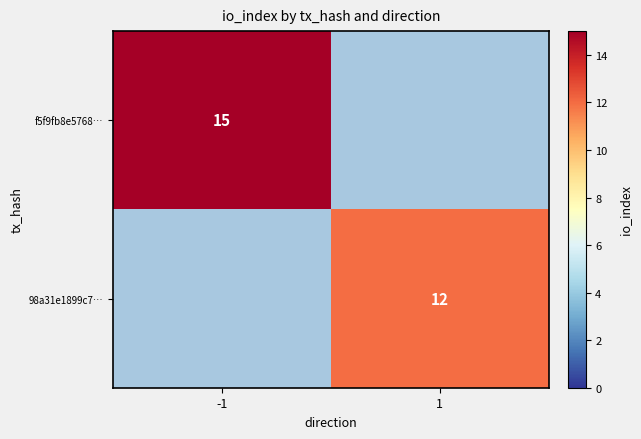

The 98a31e1899c7… series shows 12 at 1. True or false?

True